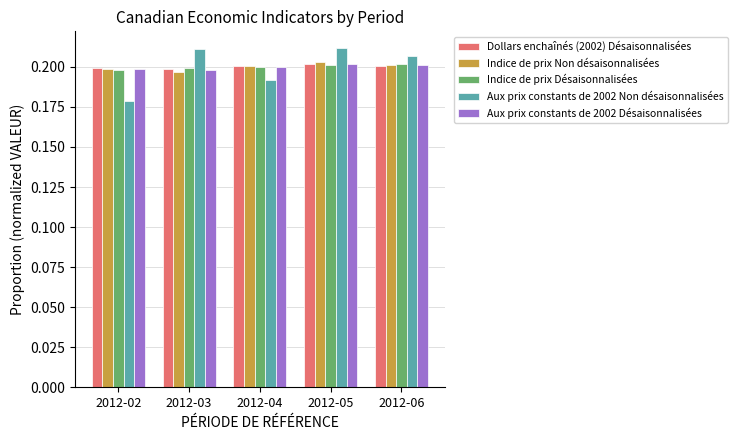

How many groups of bars are there?

5